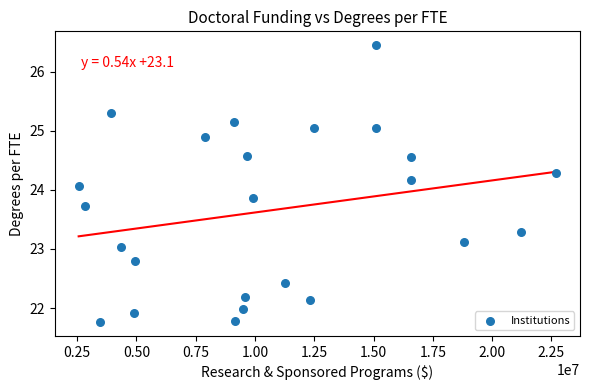

What is the range of X values (max minus min)?

20141286.7